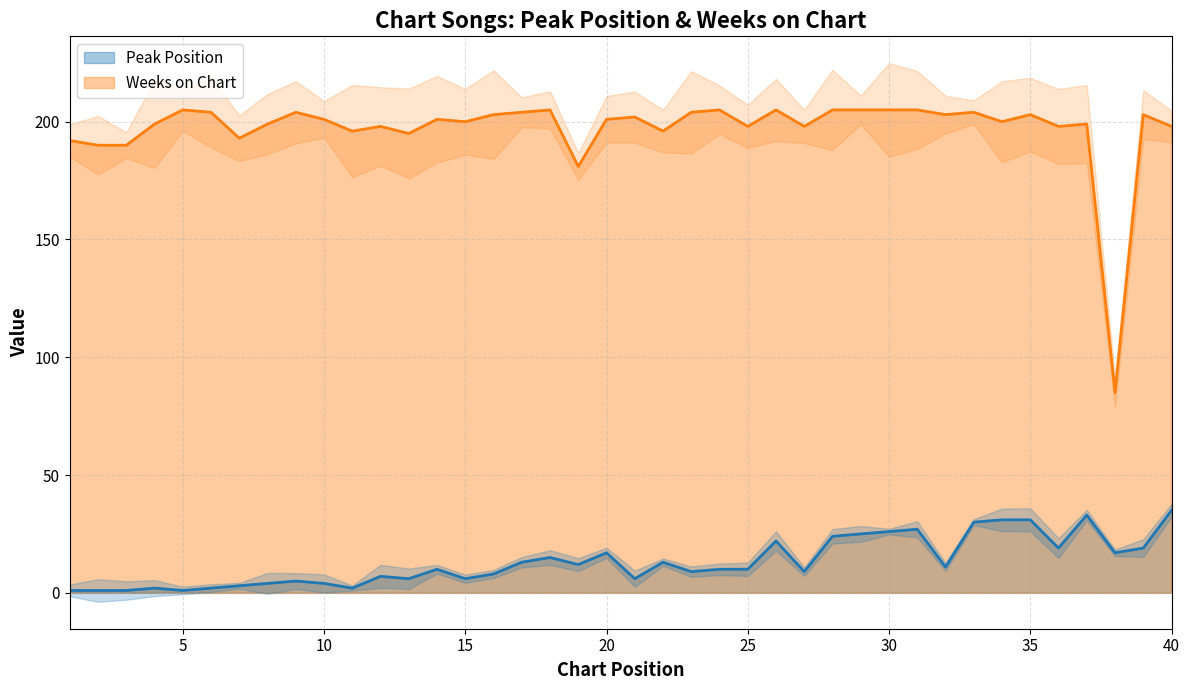

What is the sum of all Weeks on Chart values?

7882